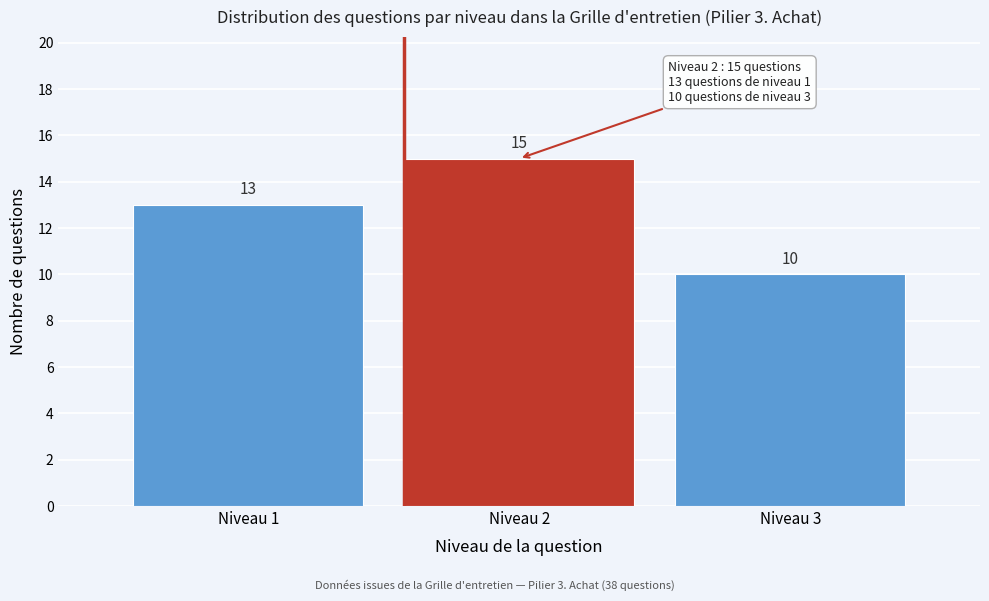

Reading left to right, list all the values displayed in this chart.

13	15	10